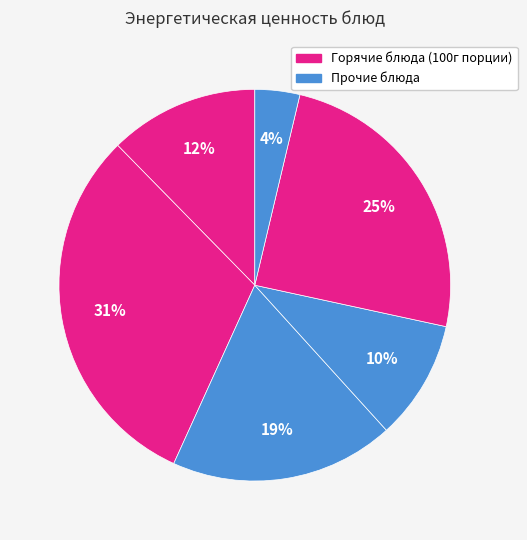

Does any single category account for the majority?

No